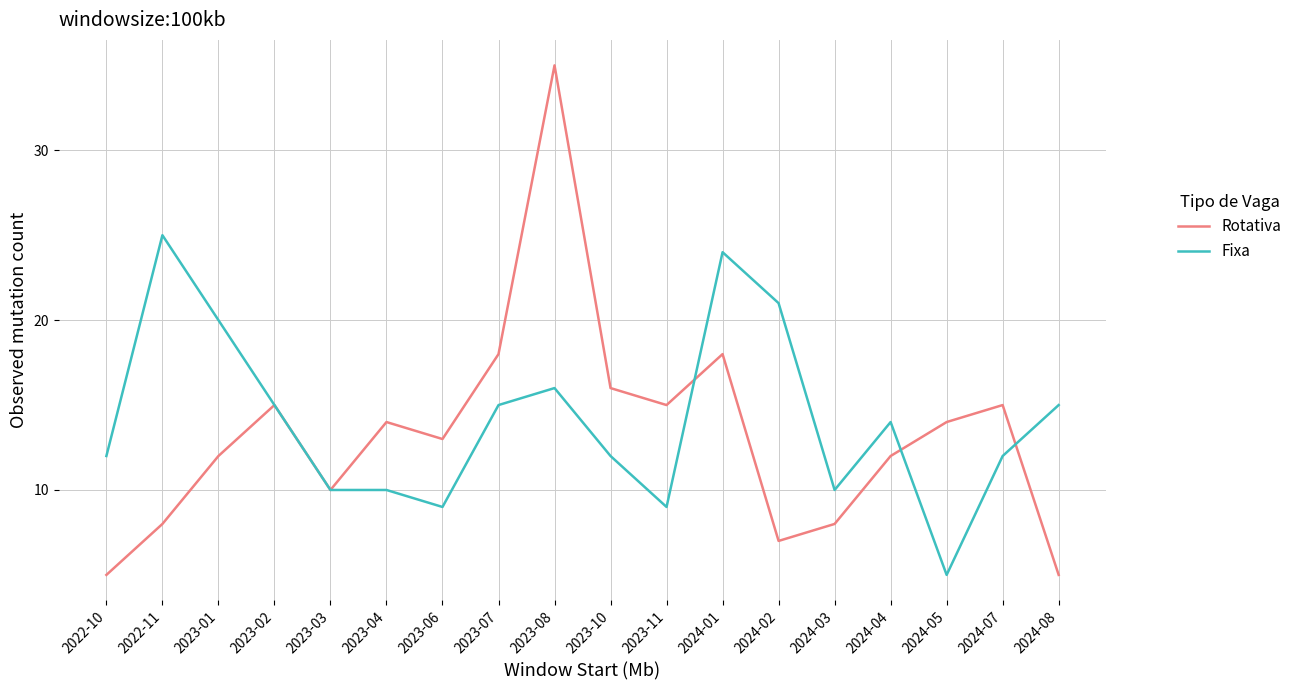

Which series has the widest spread of values?

Rotativa